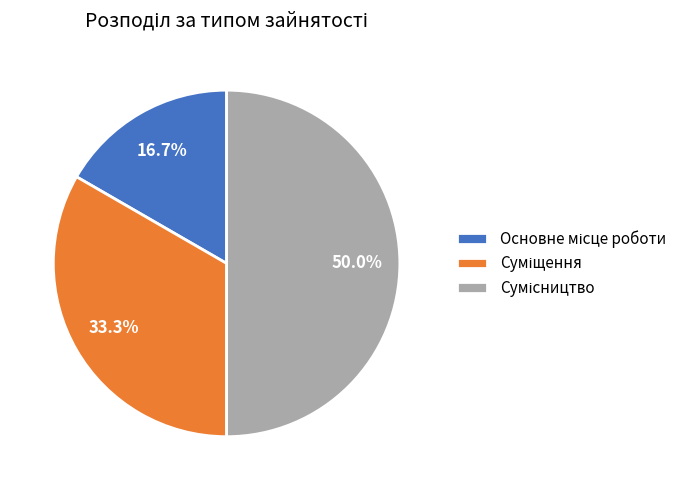

Which category has the smallest portion of the pie?

Основне місце роботи